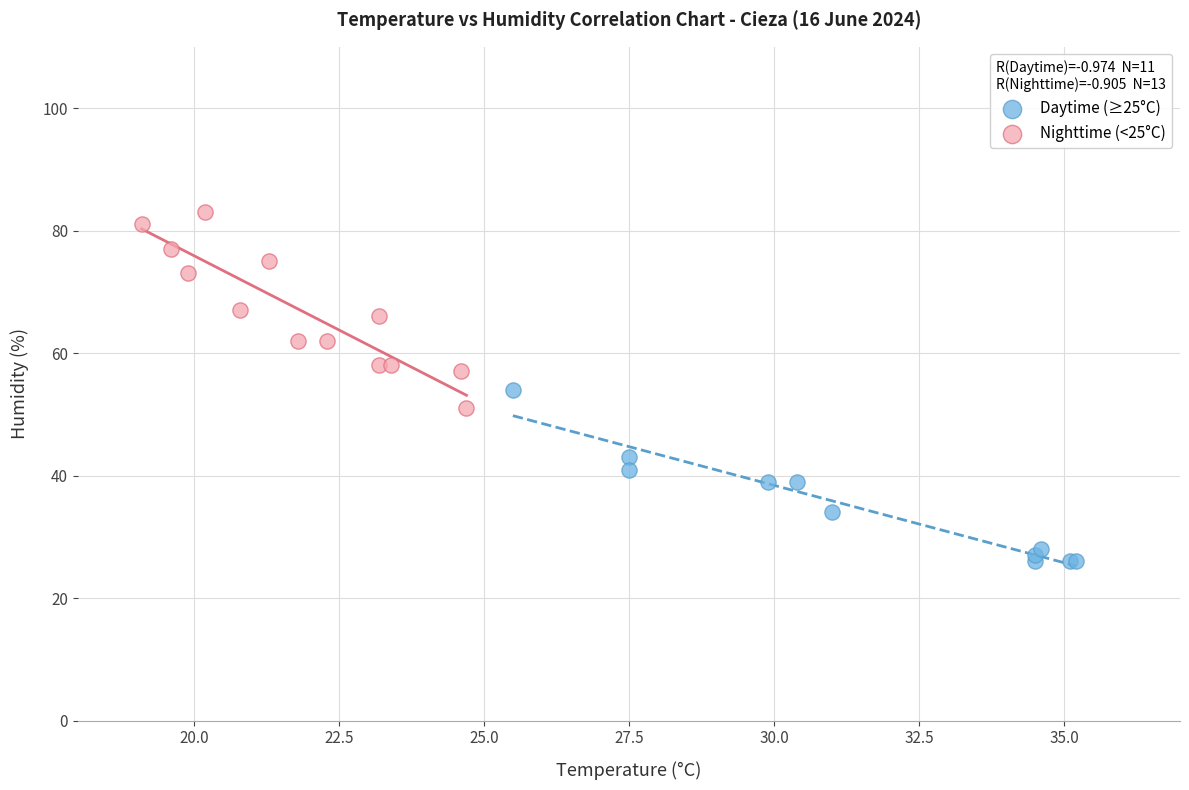

Which series contains the highest Y value?

Nighttime (<25°C)